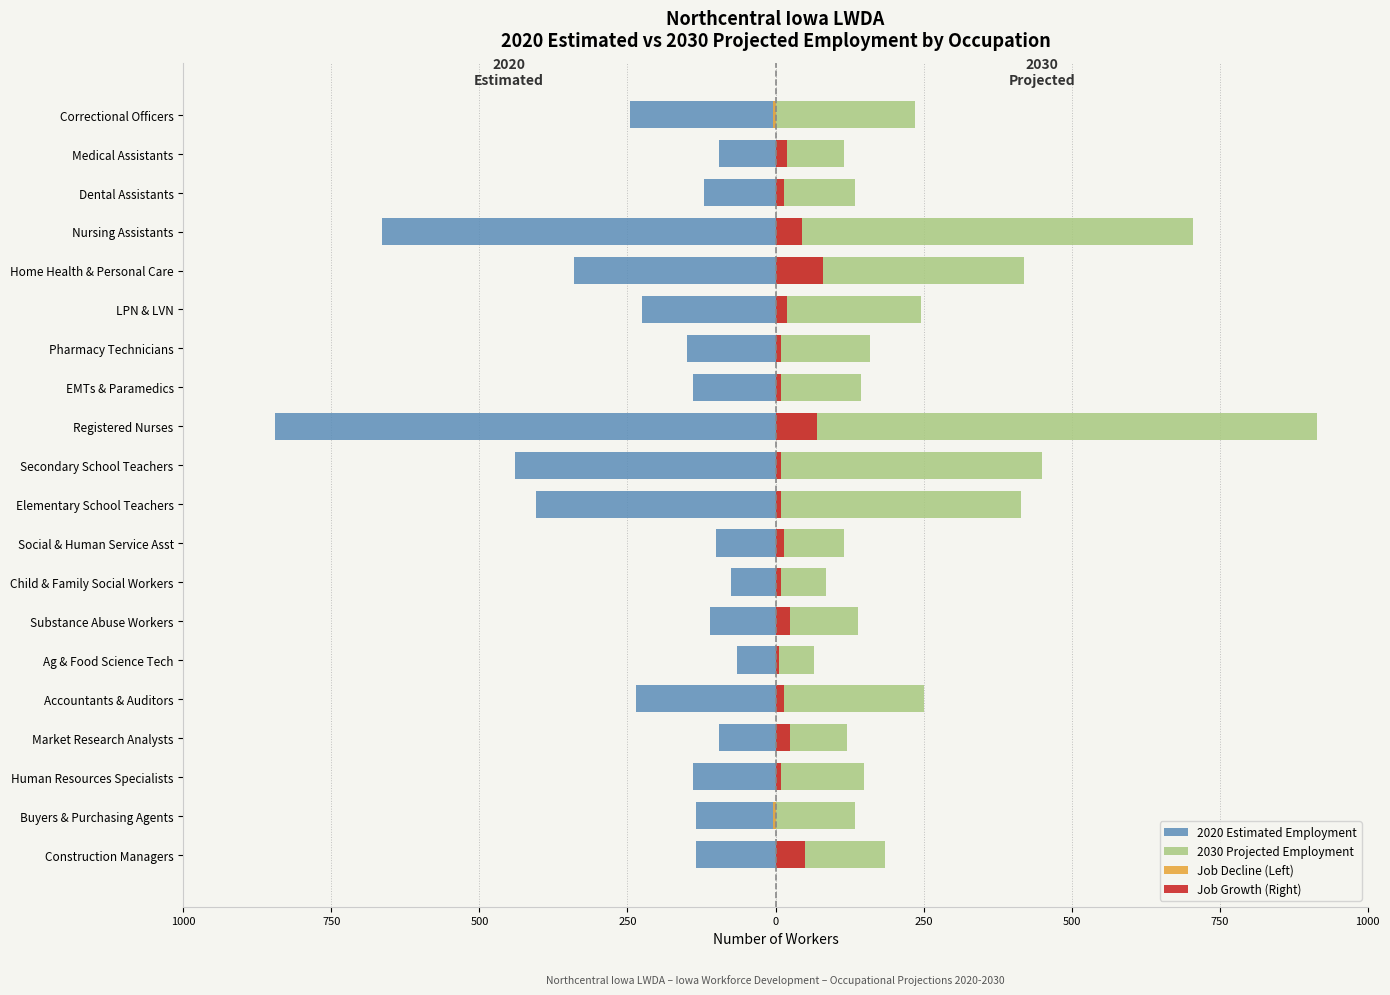

Which series has the largest total across all categories?

2030 Projected Employment